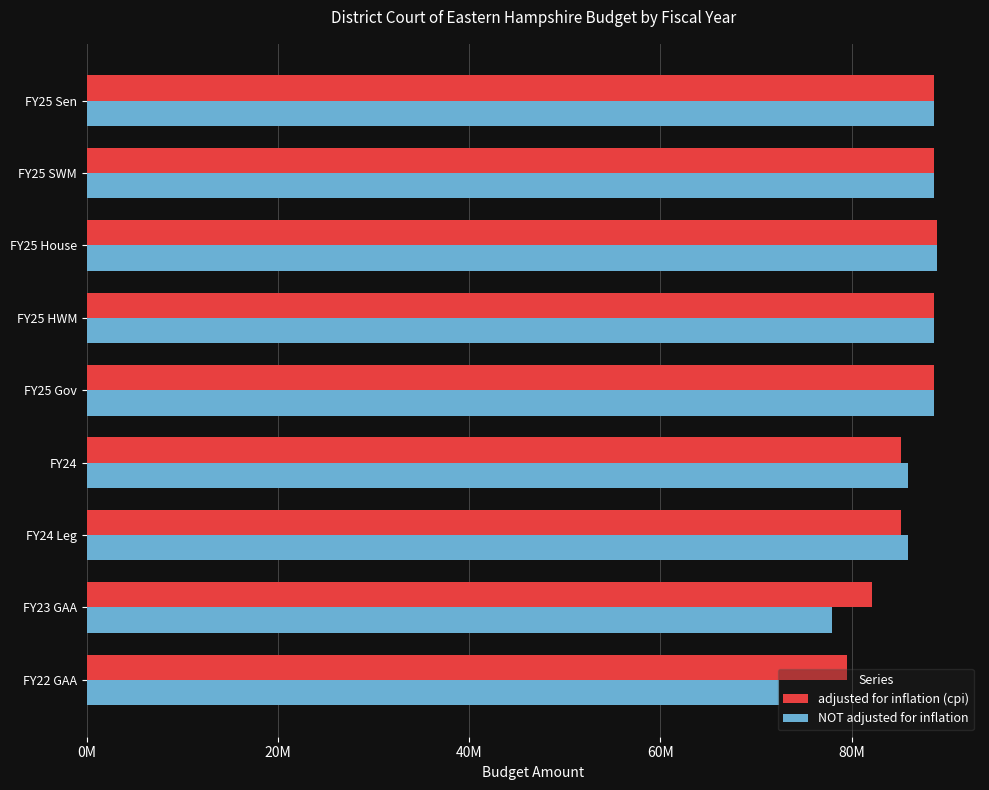

What is the average value of the adjusted for inflation (cpi) series?

86165521